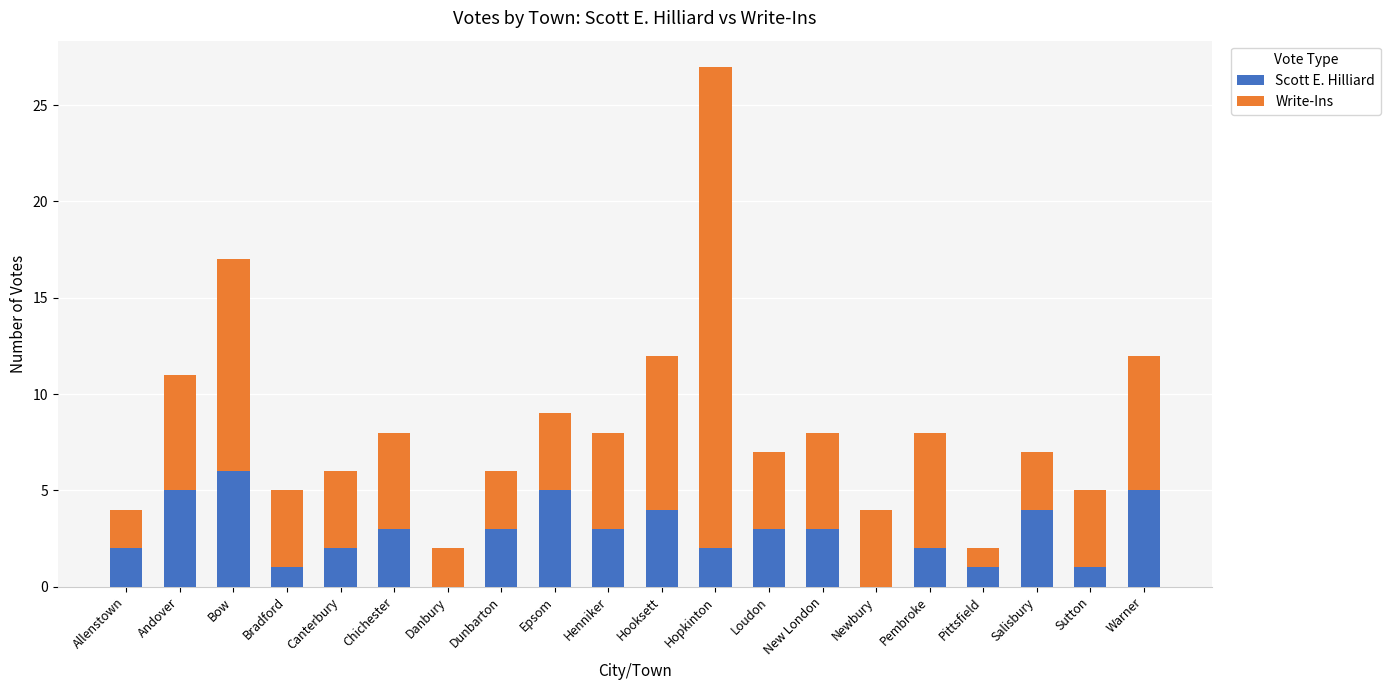

What is the sum of all Scott E. Hilliard values?

55